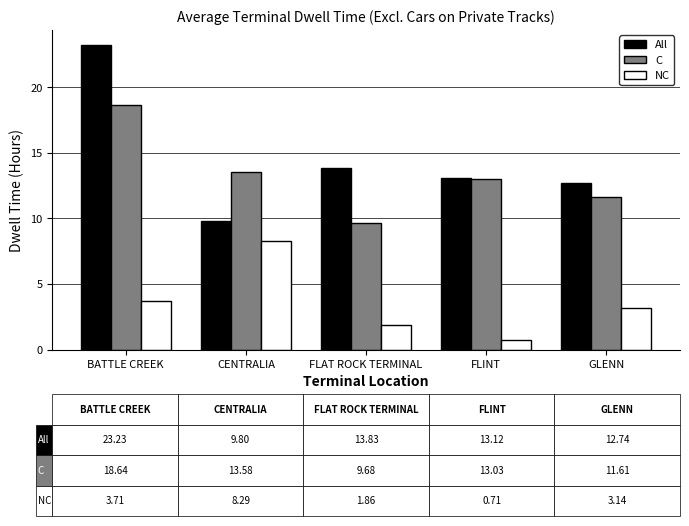

Is the value of All at GLENN greater than the value of C at FLINT?

No